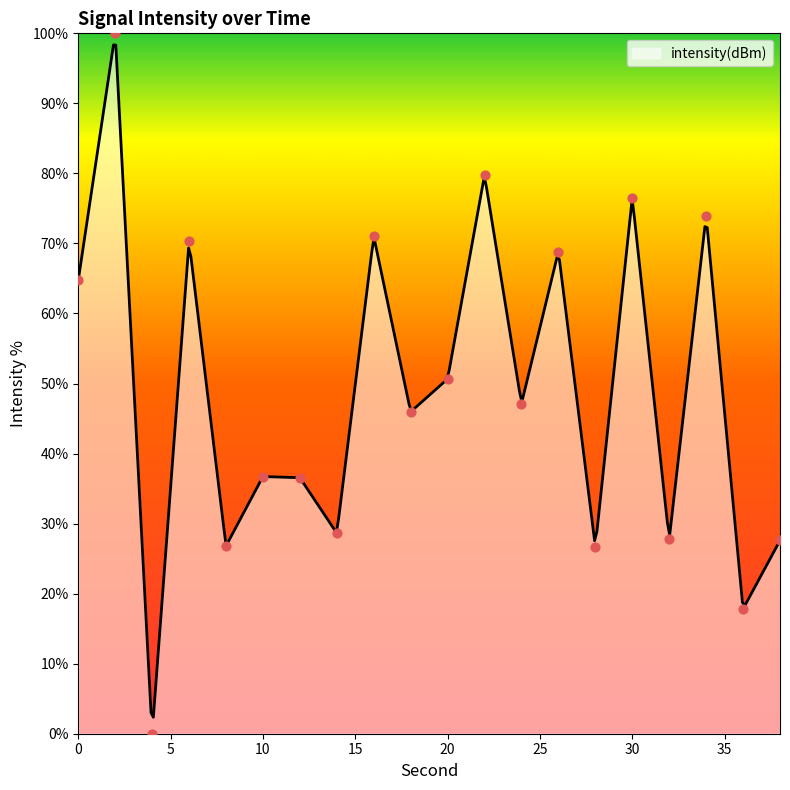

What is the change in value from 12 to 30?

+40.0